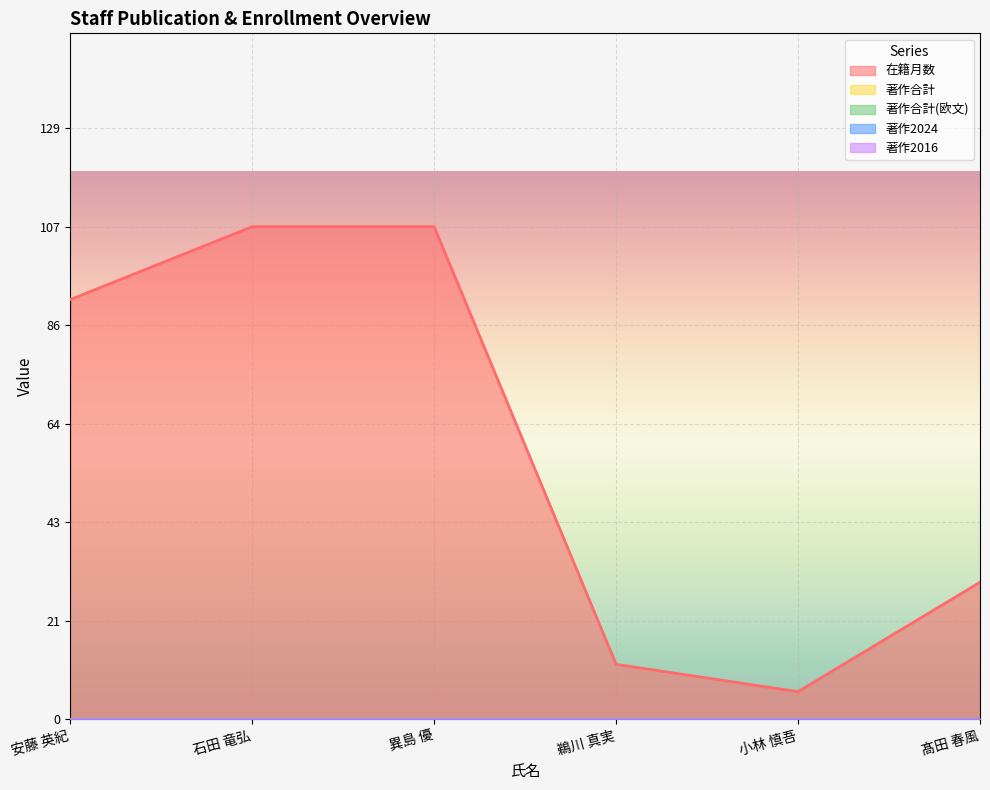

True or false: 著作2016 and 著作合計(欧文) intersect in this chart.

False